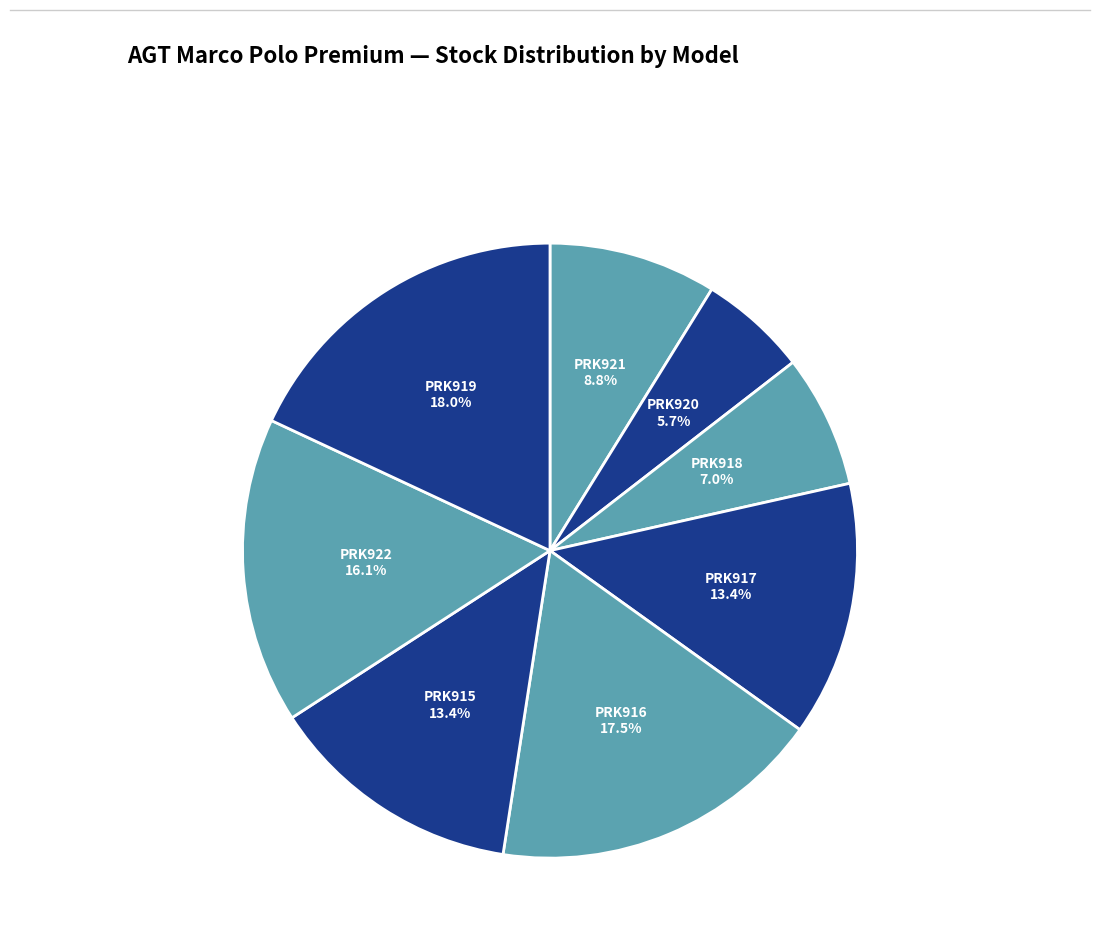

Approximately how many times larger is the value at PRK918 compared to PRK921?

0.8